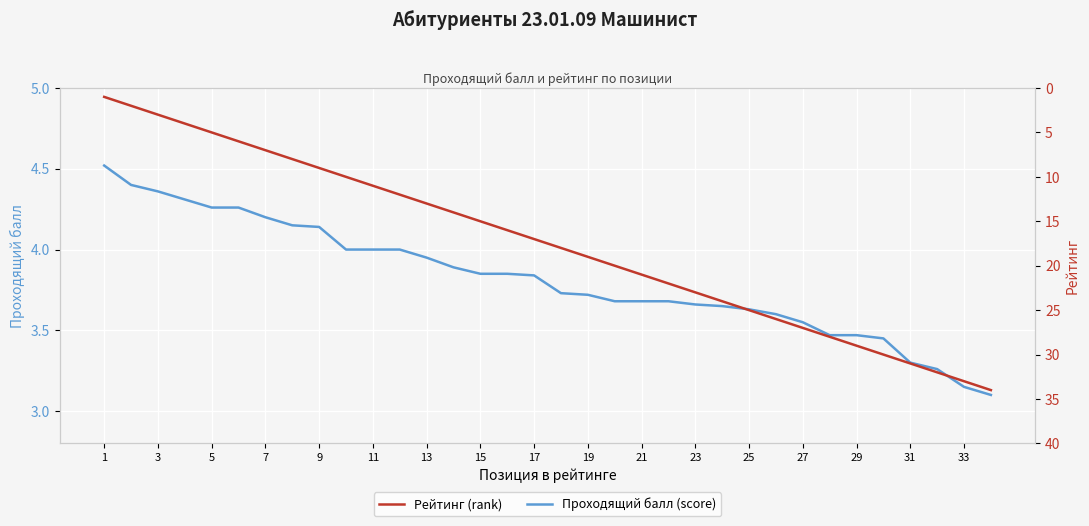

Reading right to left, list all the values displayed in this chart.

Проходящий балл (score): 3.1	3.1	3.3	3.3	3.5	3.5	3.5	3.5	3.6	3.6	3.6	3.7	3.7	3.7	3.7	3.7	3.7	3.8	3.9	3.9	3.9	4.0	4.0	4.0	4.0	4.1	4.2	4.2	4.3	4.3	4.3	4.4	4.4	4.5
Рейтинг (rank): 34.0	33.0	32.0	31.0	30.0	29.0	28.0	27.0	26.0	25.0	24.0	23.0	22.0	21.0	20.0	19.0	18.0	17.0	16.0	15.0	14.0	13.0	12.0	11.0	10.0	9.0	8.0	7.0	6.0	5.0	4.0	3.0	2.0	1.0